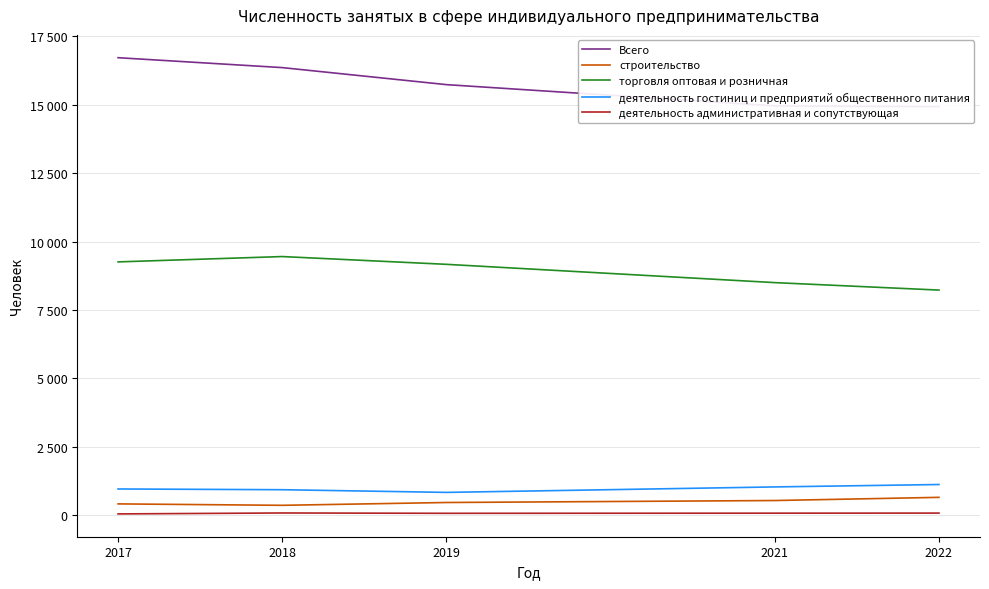

What is the spread (max minus min) of values at 2017?

16667